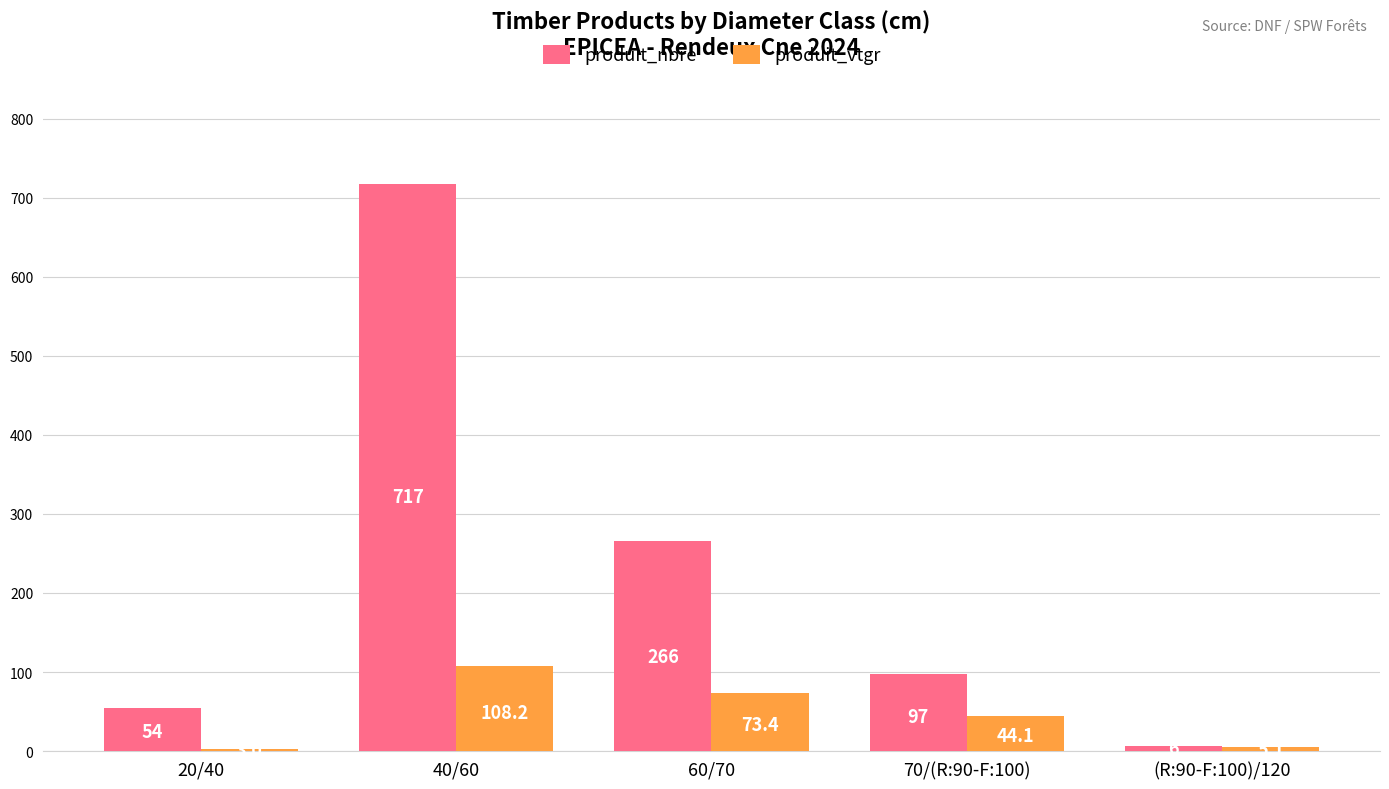

At which label is produit_vtgr closest to 55?

70/(R:90-F:100)